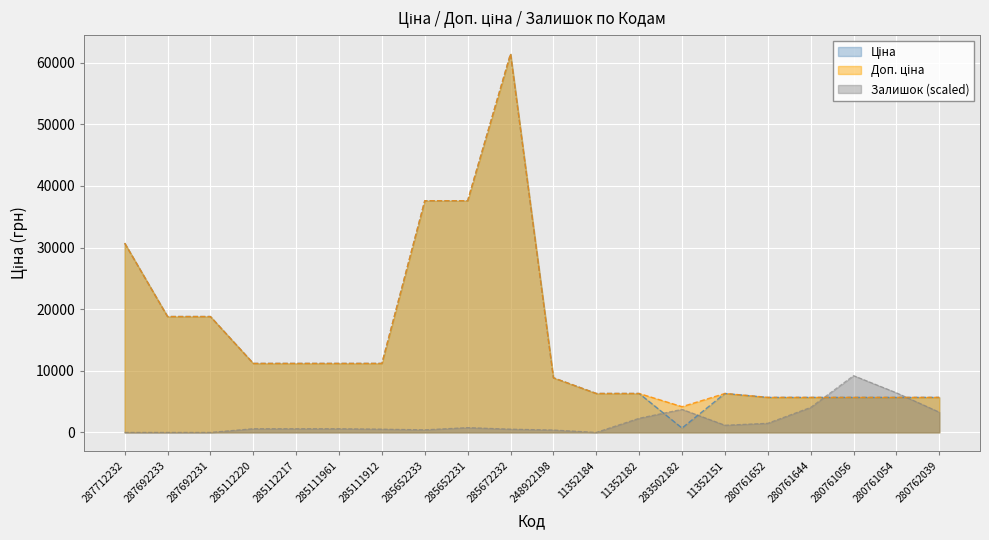

At 287692231, list the series in order from smallest to largest.

Залишок, Ціна, Доп. ціна